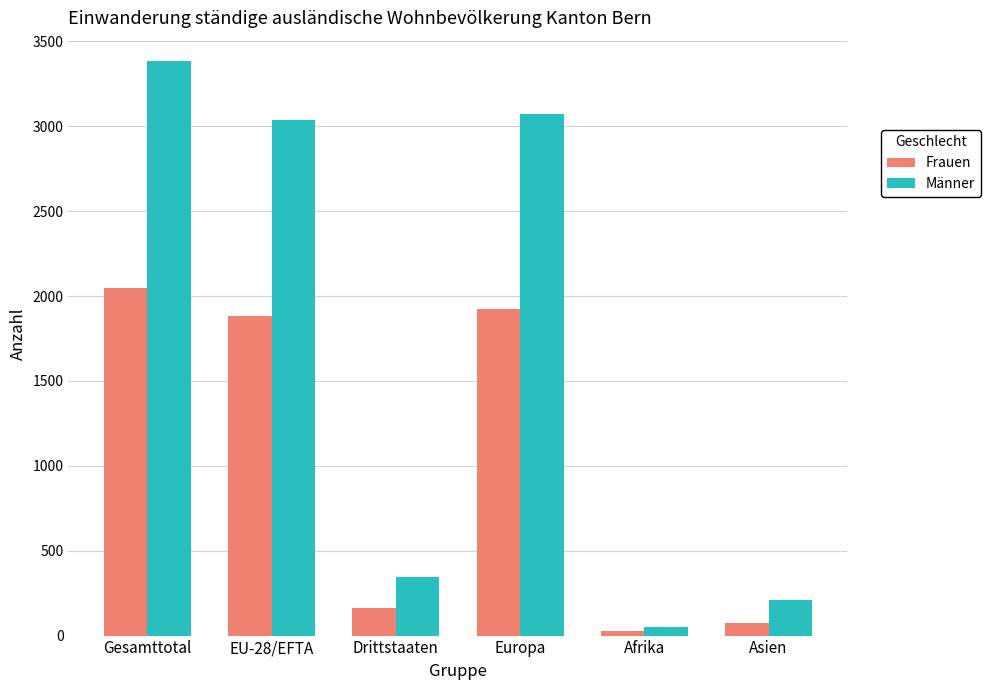

At which category does the chart reach its peak across all series?

Gesamttotal